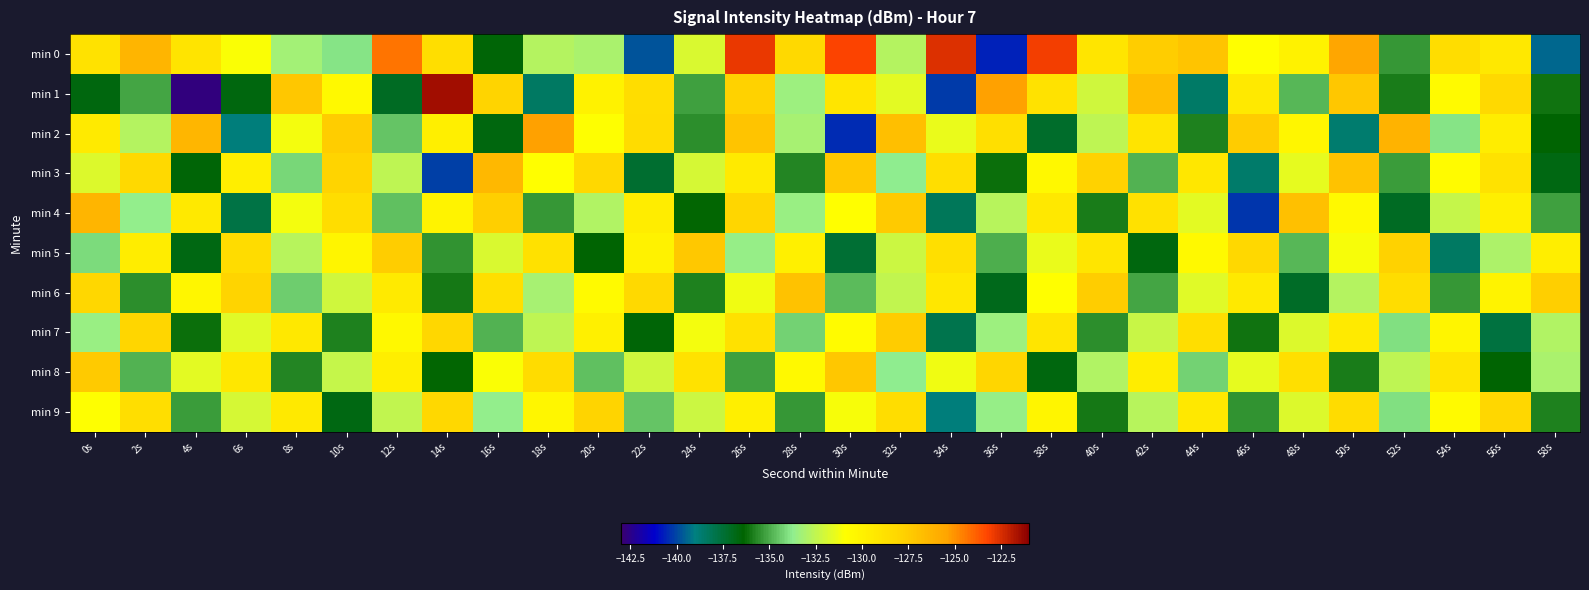

What is the smallest value displayed?

-142.7